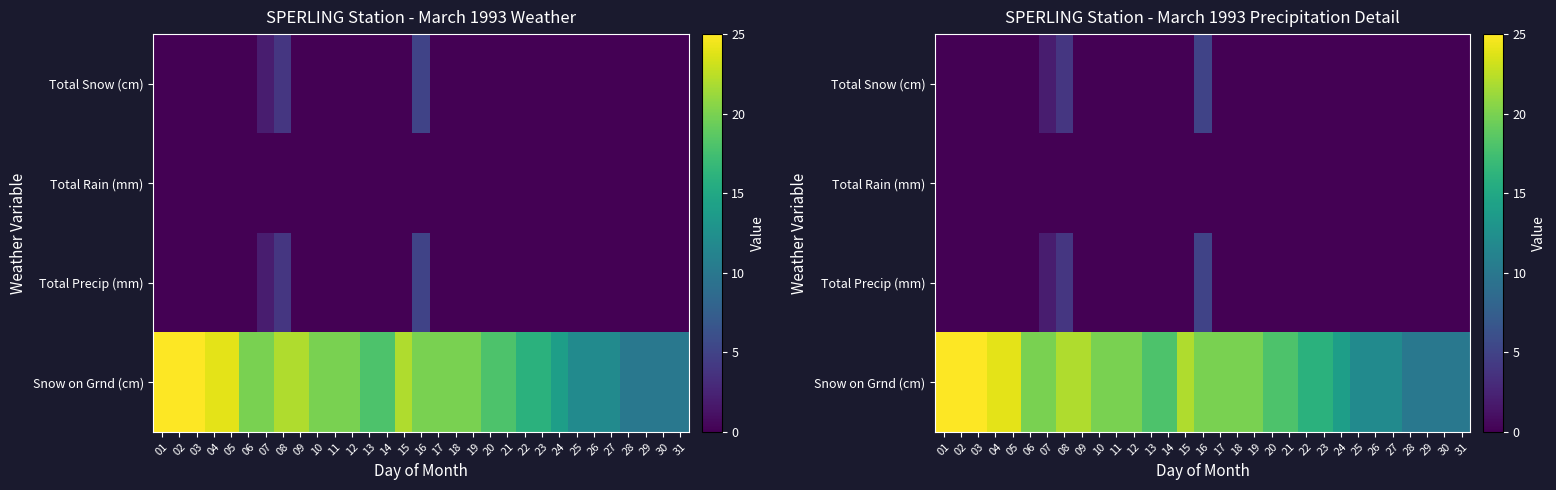

Rank the categories by Total Precip (mm) value from lowest to highest.

01, 02, 03, 04, 05, 06, 09, 10, 11, 12, 13, 14, 15, 17, 18, 19, 20, 21, 22, 23, 24, 25, 26, 27, 28, 29, 30, 31, 07, 08, 16